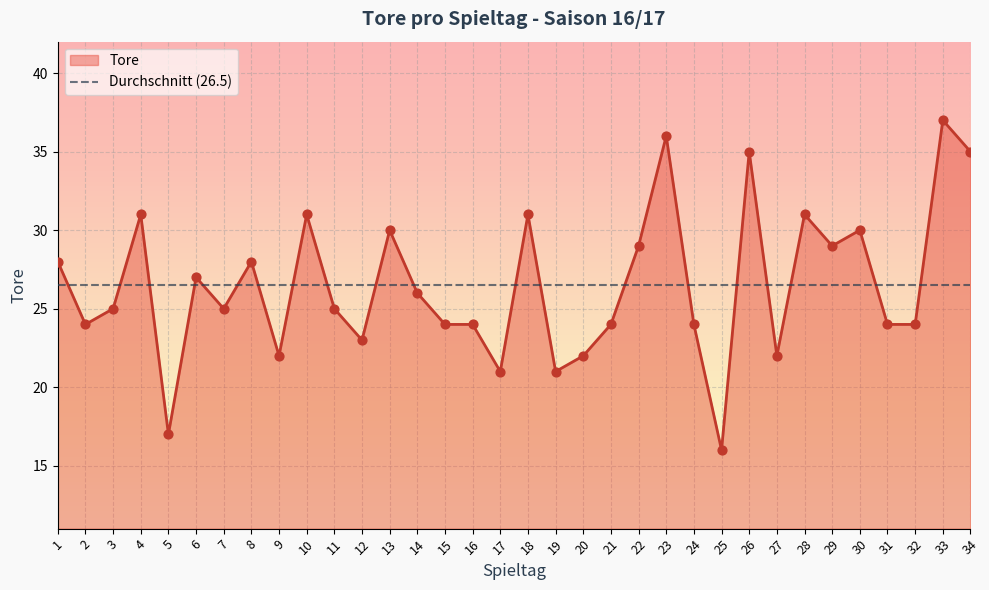

Which has a higher value, 17 or 15?

15